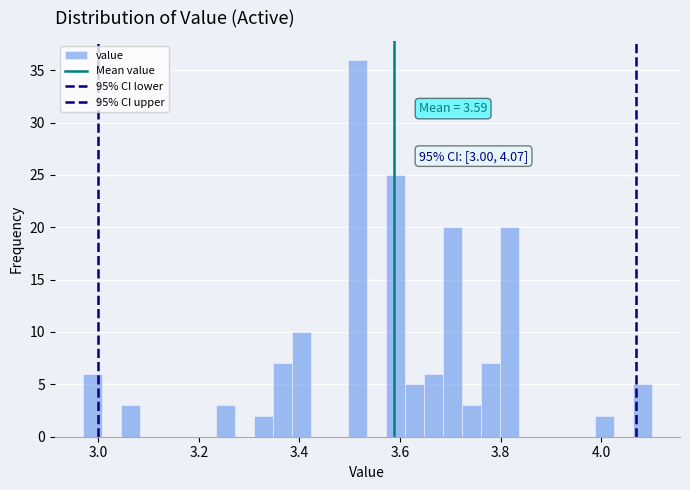

Read against the x-axis, roughly where is the centre of the tallest bar?

3.52